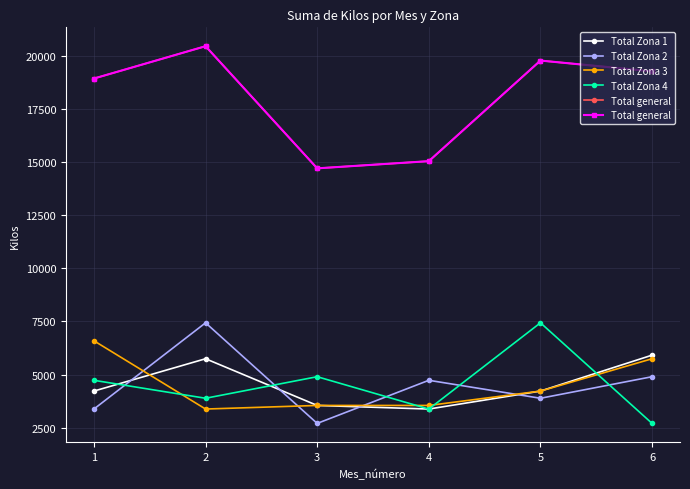

Reading left to right, transcribe all the data shown in this chart.

Total Zona 1: 4225	5746	3549	3380	4225	5915
Total Zona 2: 3380	7436	2704	4732	3887	4901
Total Zona 3: 6591	3380	3549	3549	4225	5746
Total Zona 4: 4732	3887	4901	3380	7436	2704
Total general: 18928	20449	14703	15041	19773	19266